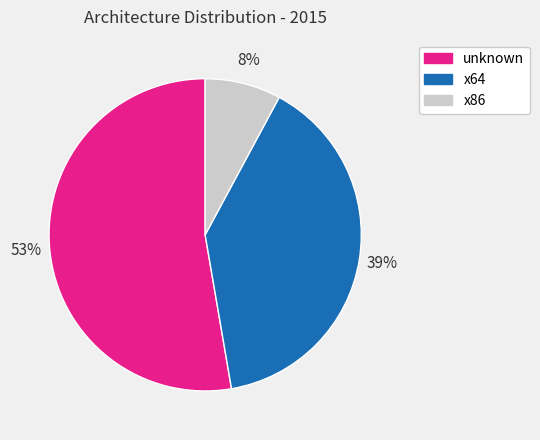

Which category has the smallest portion of the pie?

x86